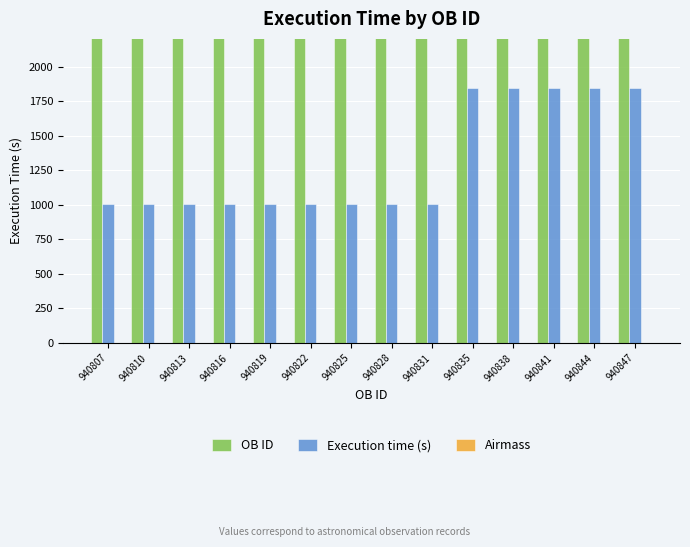

Rank the series by their maximum value, from lowest to highest.

Airmass, Execution time (s), OB ID